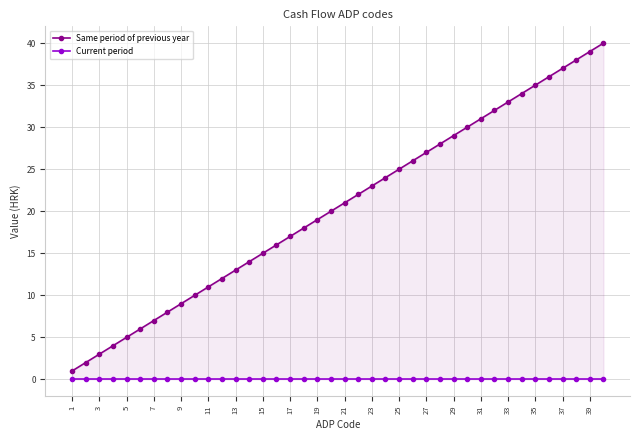

How many data points does each series have?

40